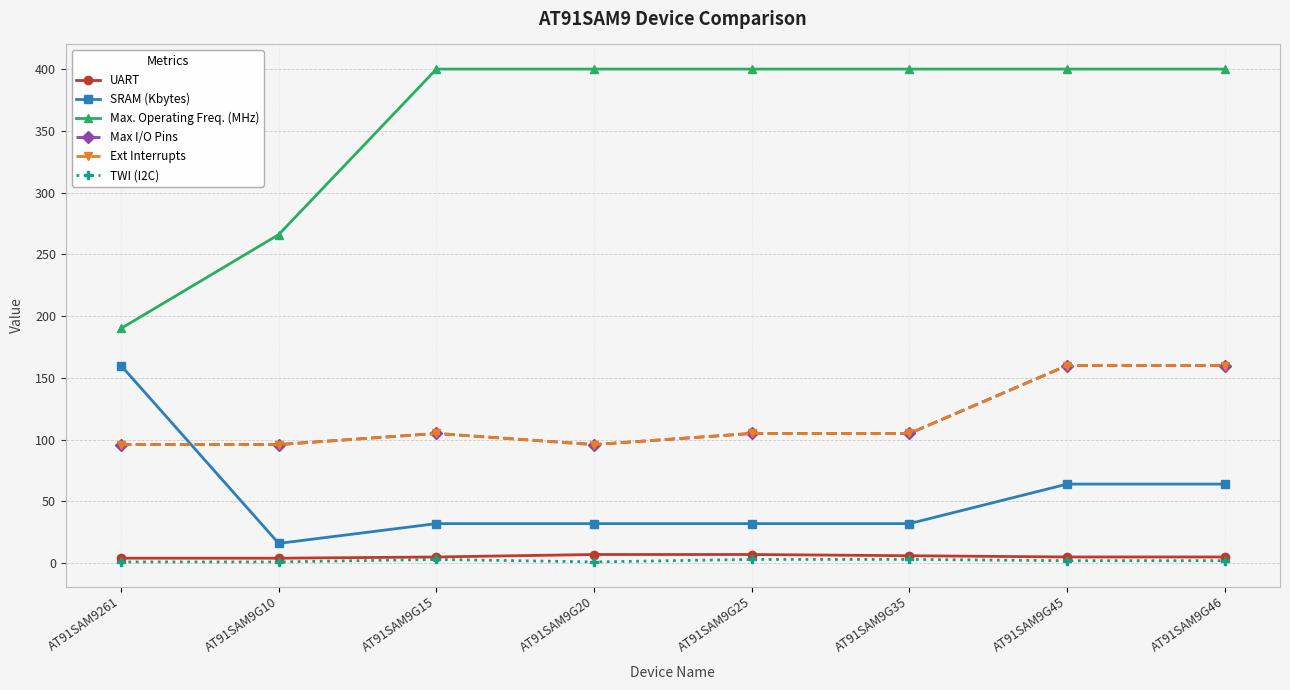

Does the chart have visible grid lines?

Yes